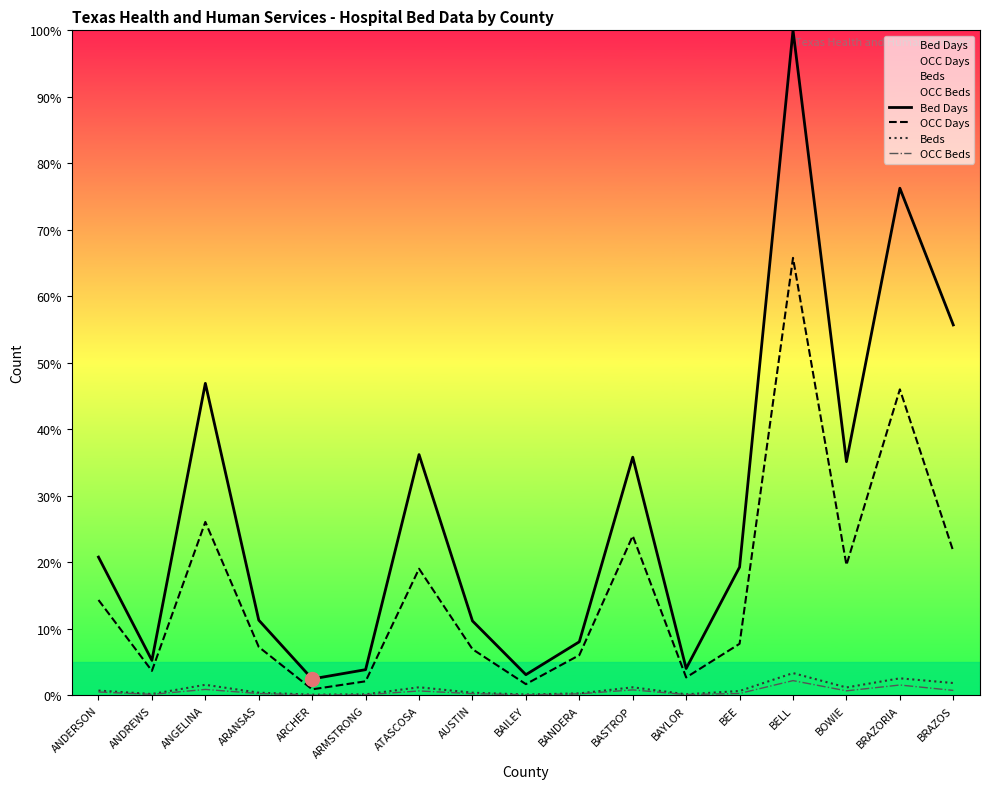

At which label does Beds reach its peak?

BELL